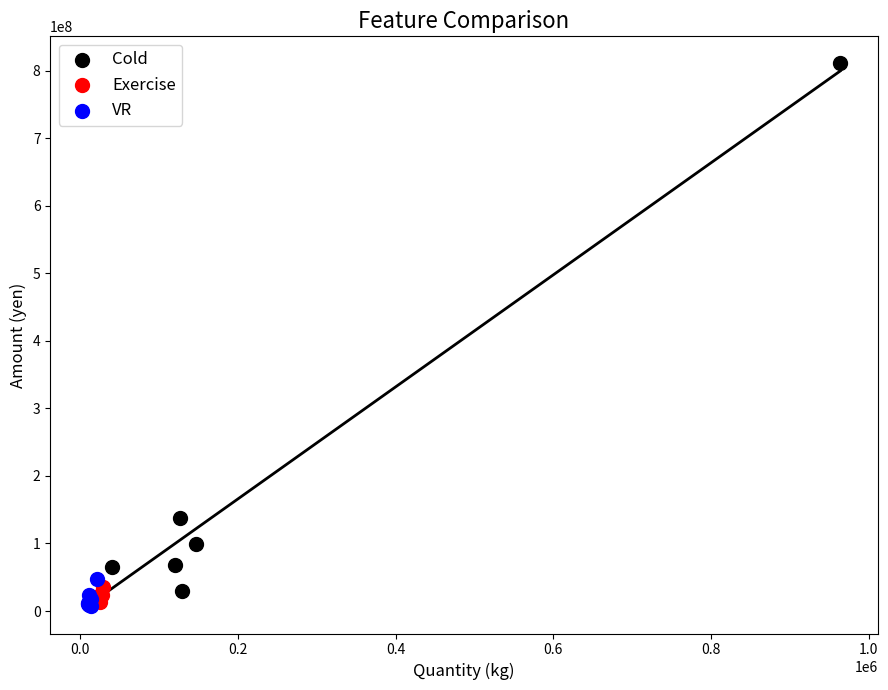

Which series contains the highest Y value?

Cold